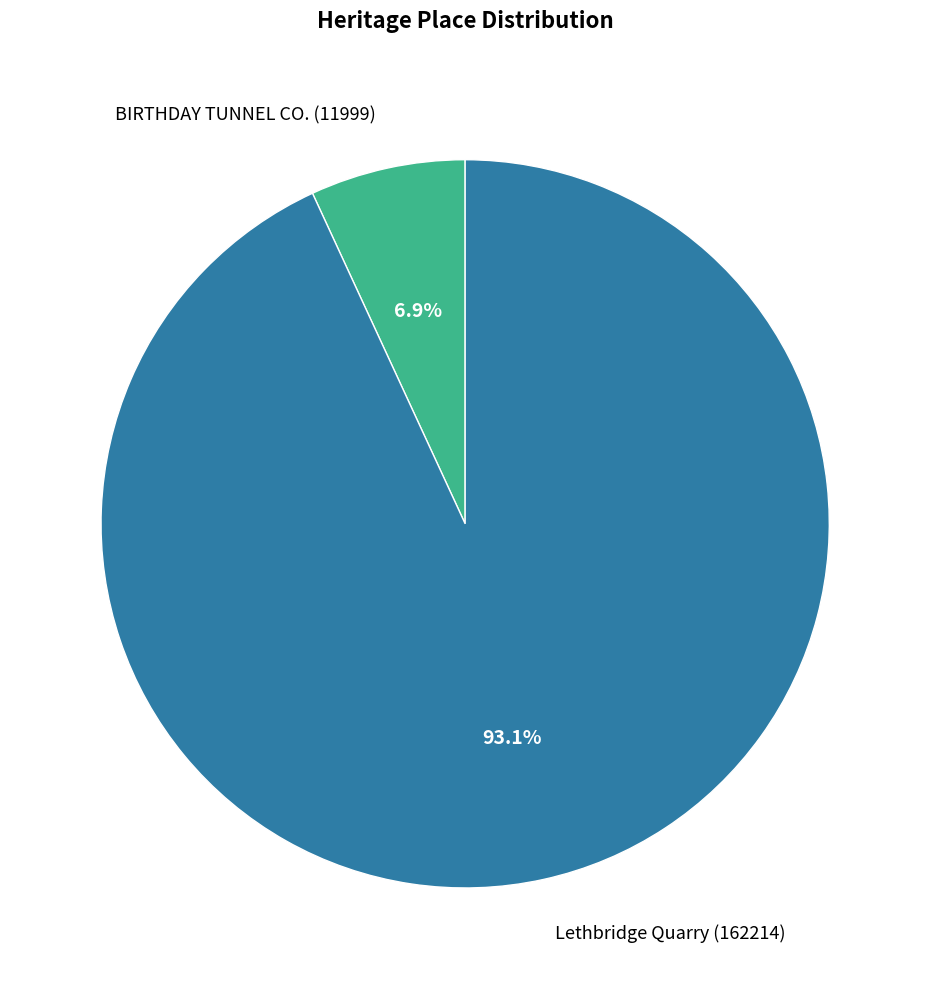

What is the total percentage of Lethbridge Quarry and BIRTHDAY TUNNEL CO.?

100.0%